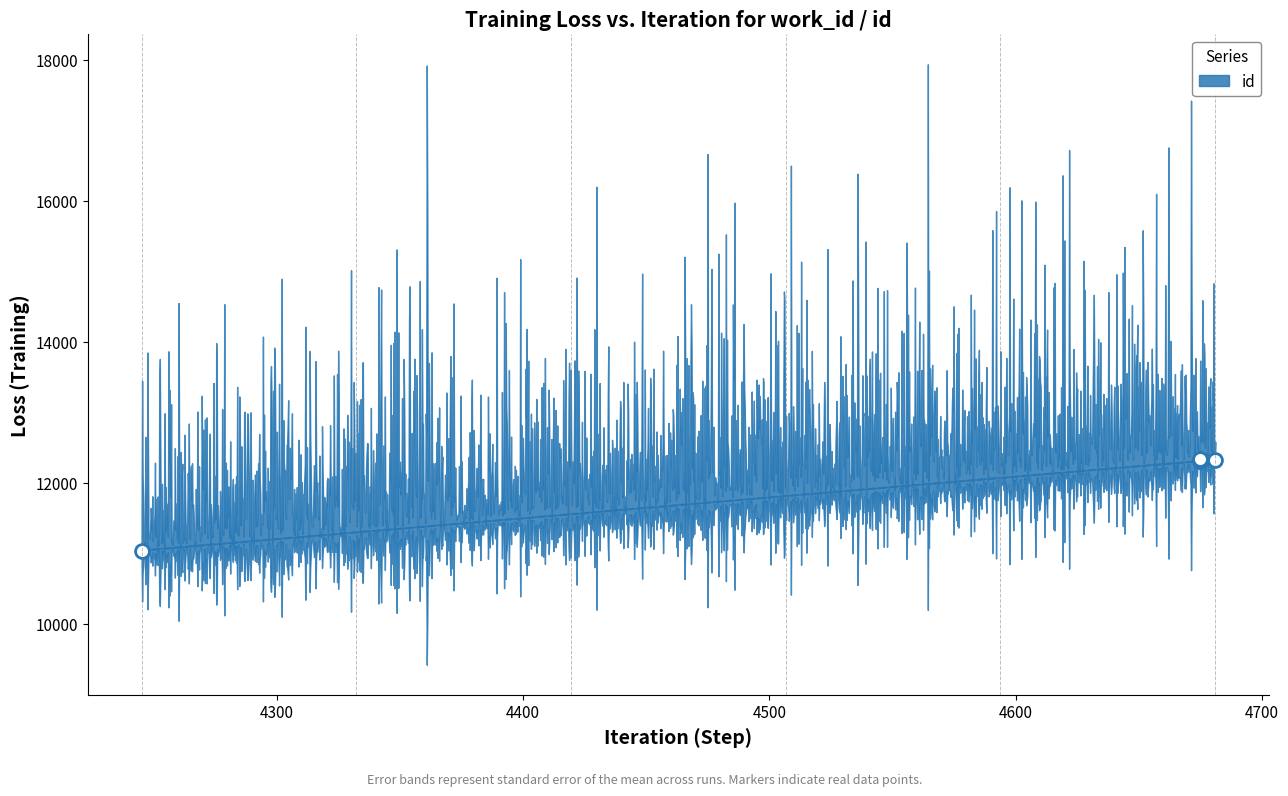

Is it true that the value at 4681 is 12330?

True